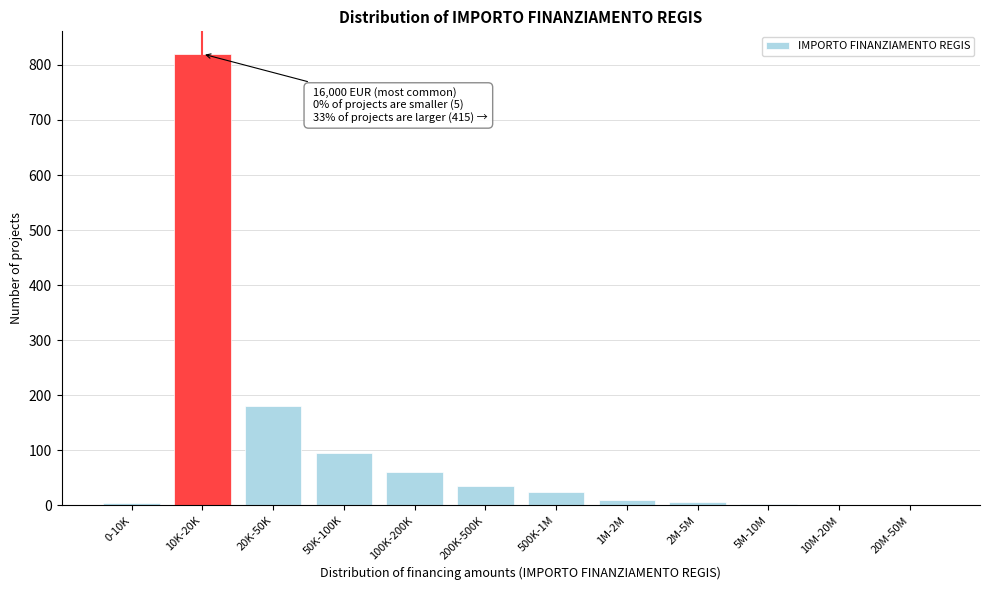

The chart shows a value of 45 at 50K-100K. True or false?

False